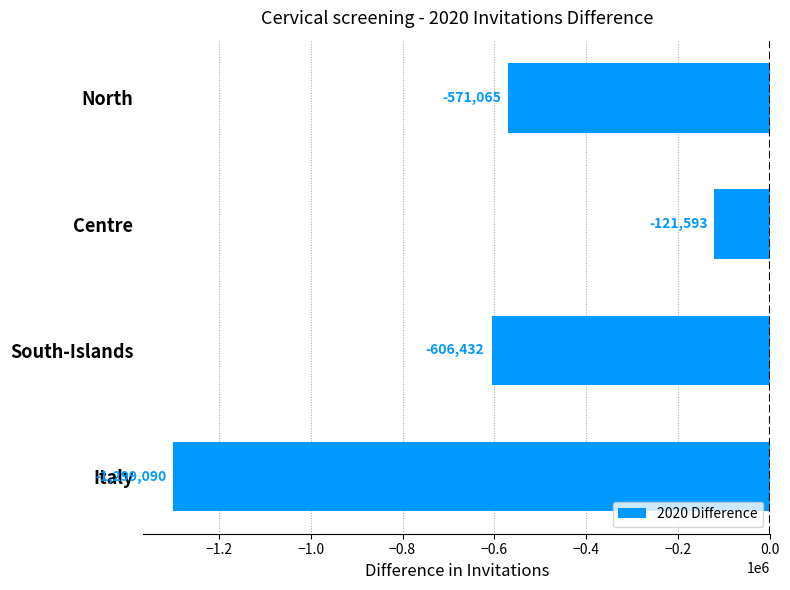

At which label is the value closest to -710341?

South-Islands